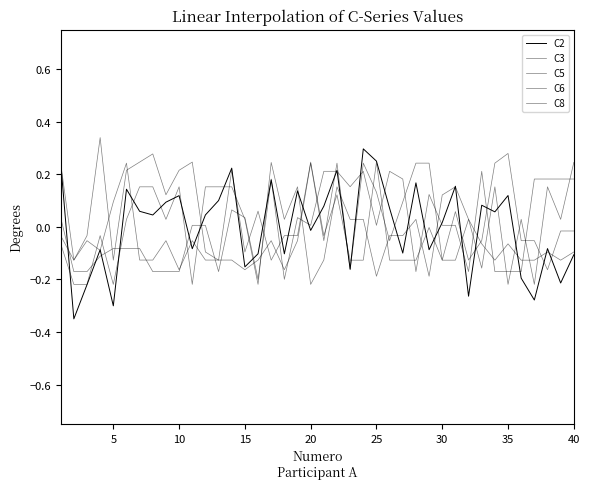

What is the highest value of the C2 series?

0.3